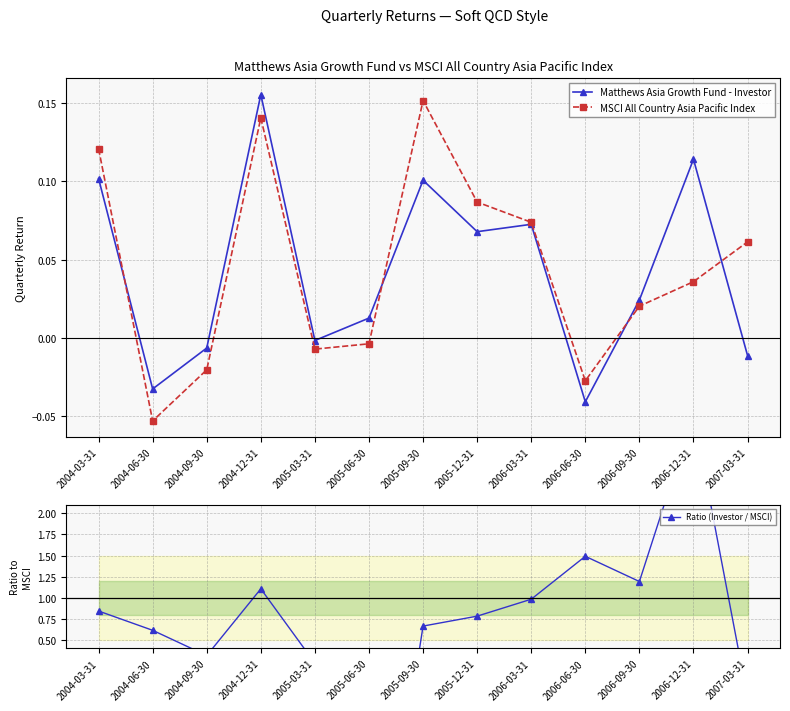

The Matthews Asia Growth Fund - Investor series shows 0.0 at 2005-12-31. True or false?

False